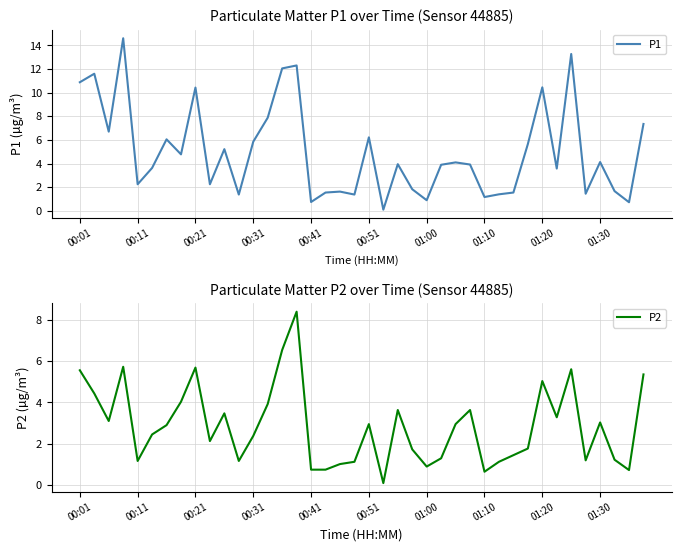

What is the difference between the maximum and minimum values in the P1 series?

14.5